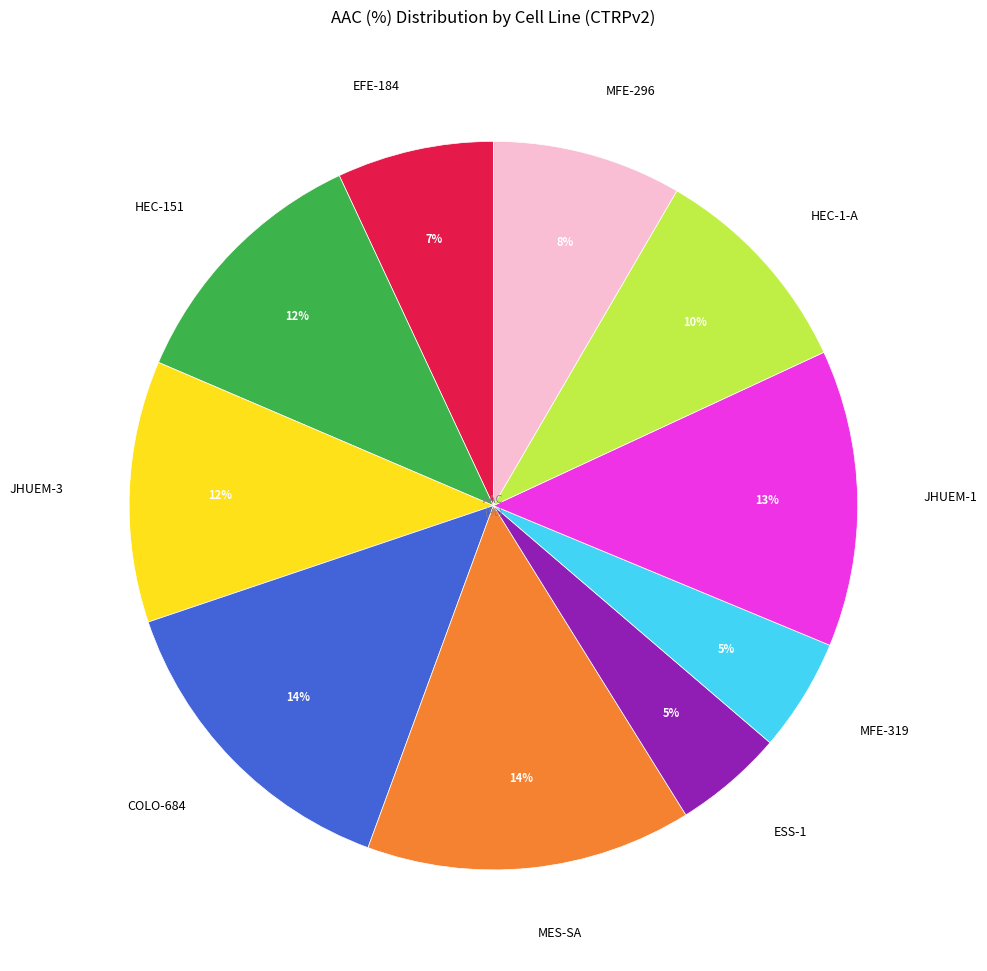

Combined, do HEC-1-A and MFE-296 account for over 50%?

No